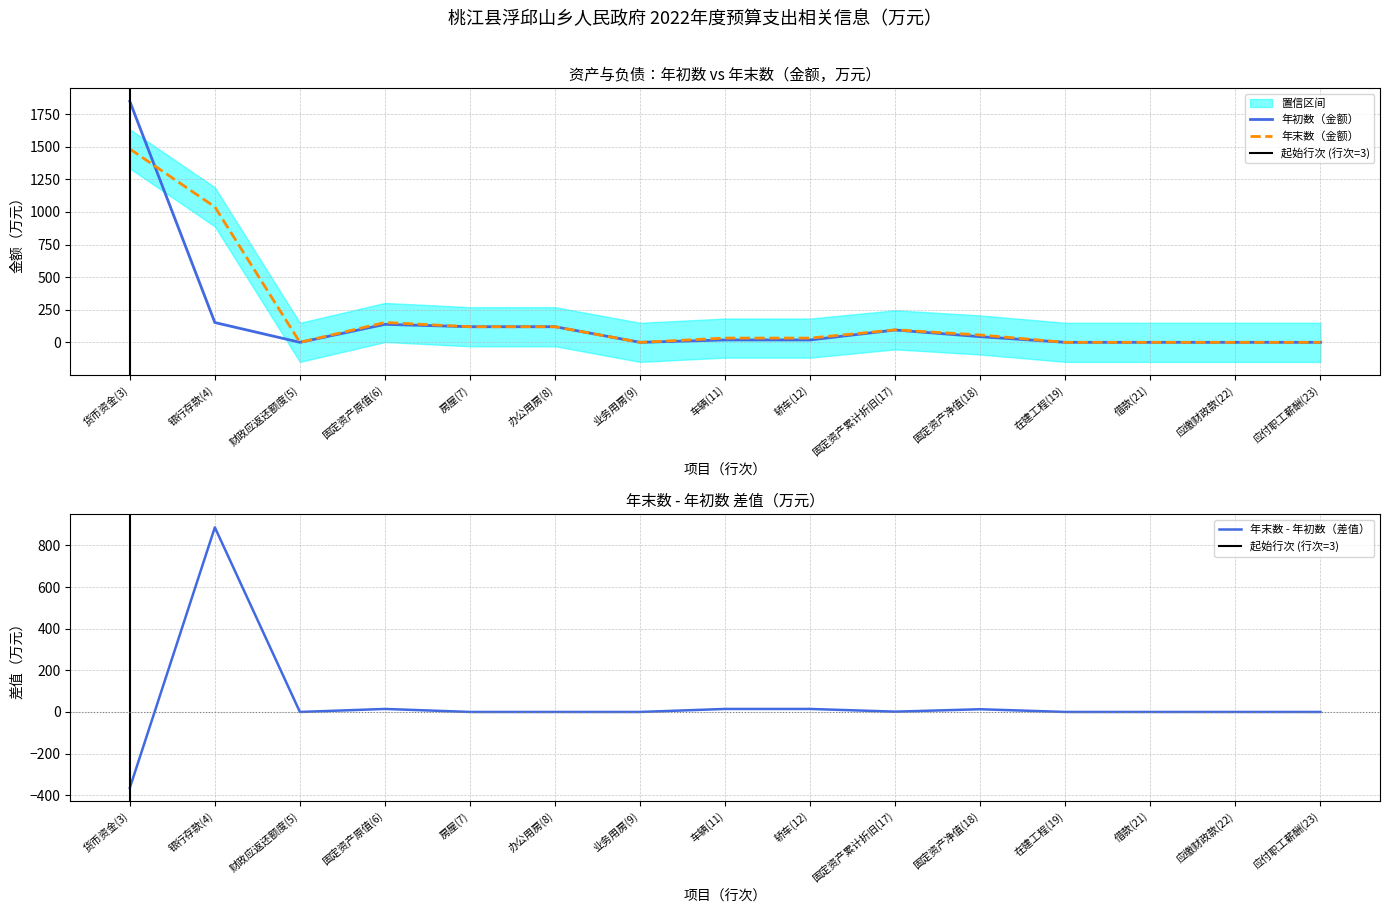

How many lines are shown in the chart?

2